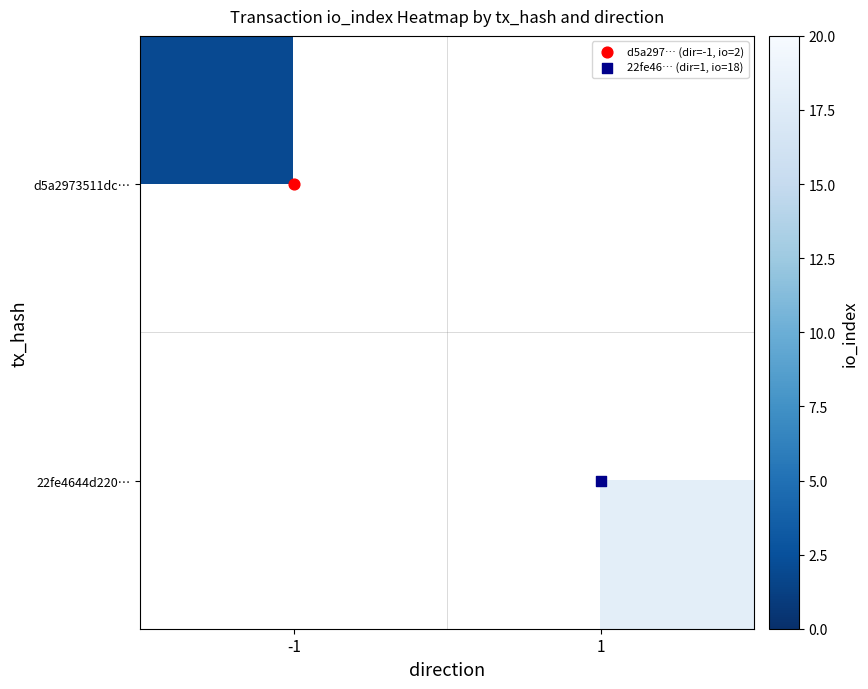

List the series in order of their peak value, lowest first.

d5a2973511dc…, 22fe4644d220…